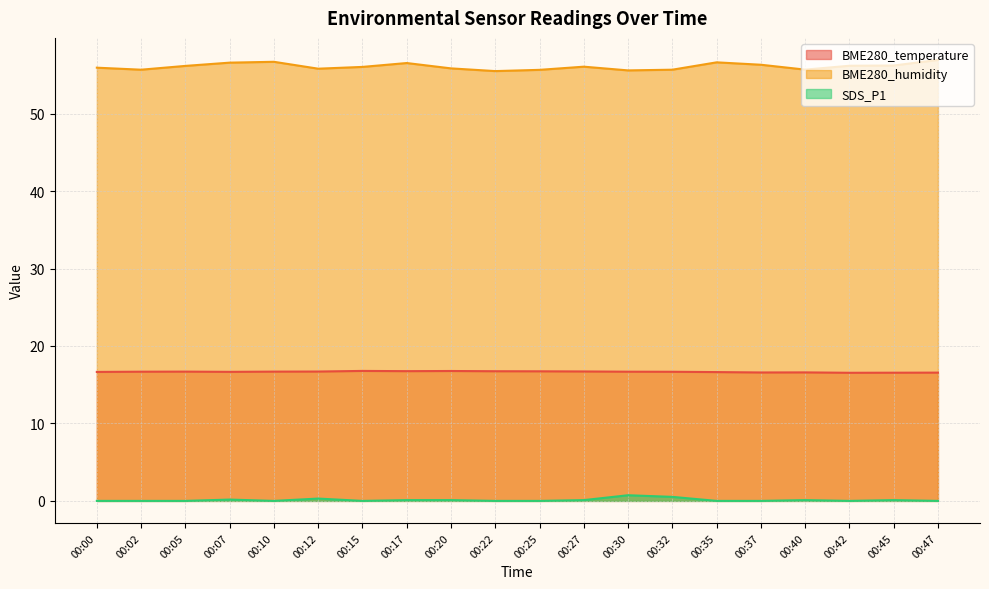

Between 00:05 and 00:22, which is larger?

00:22